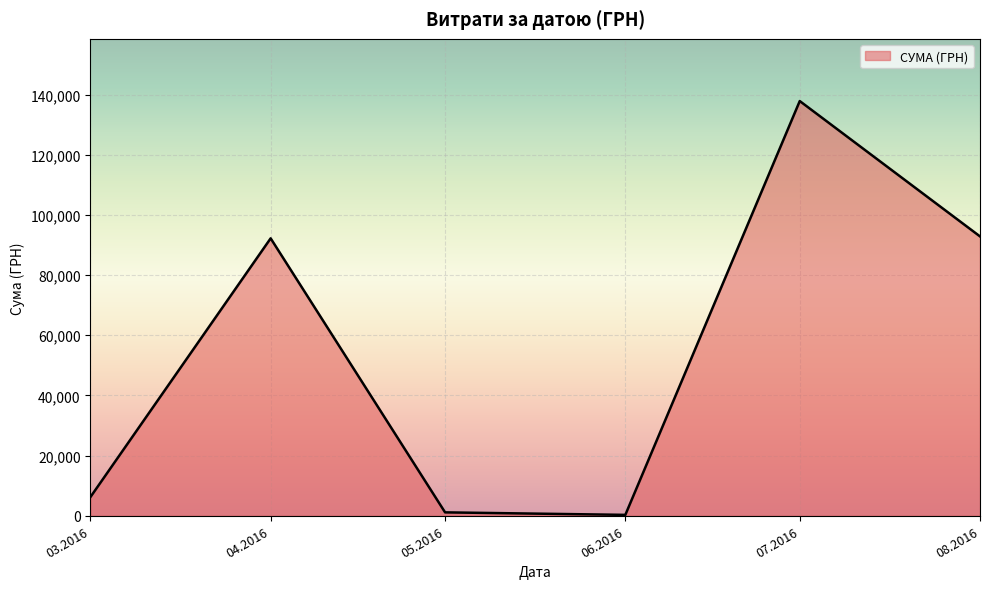

How many interior local valleys (lower than both neighbors) does the data have?

1